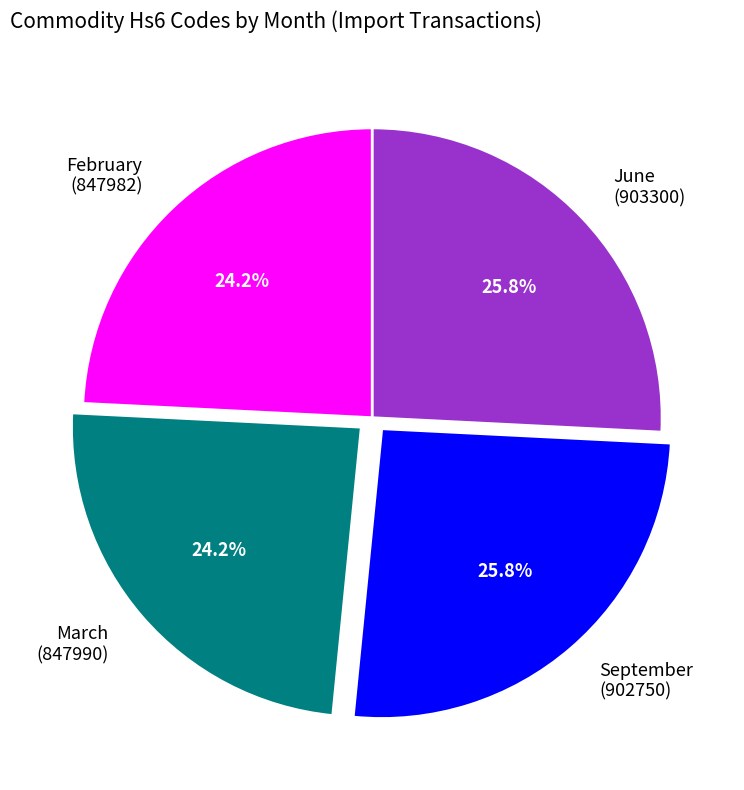

What percentage do September (902750) and March (847990) together represent?

50.0%